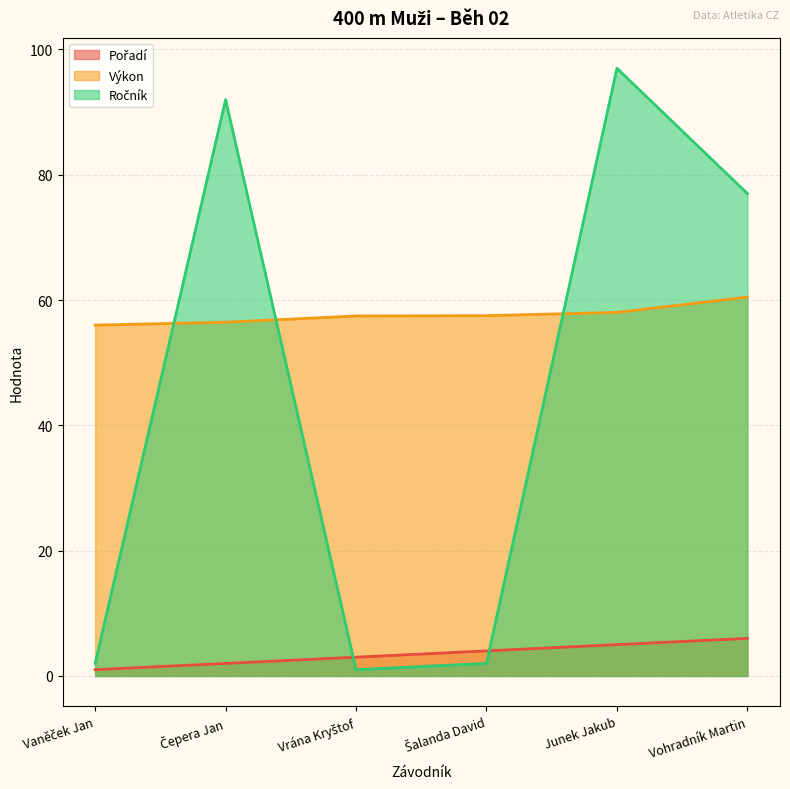

Rank the series by their maximum value, from highest to lowest.

Ročník (line), Výkon (line), Pořadí (line)